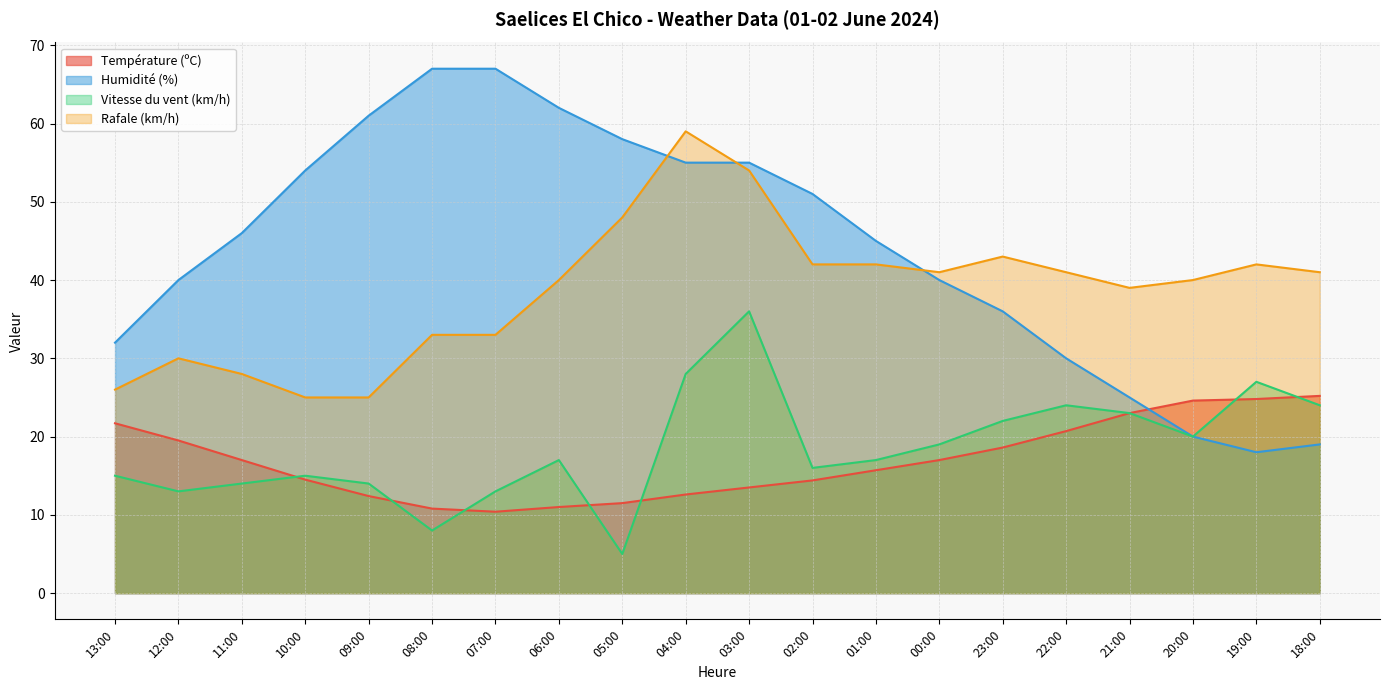

What is the total value across all series at 19:00?

111.8